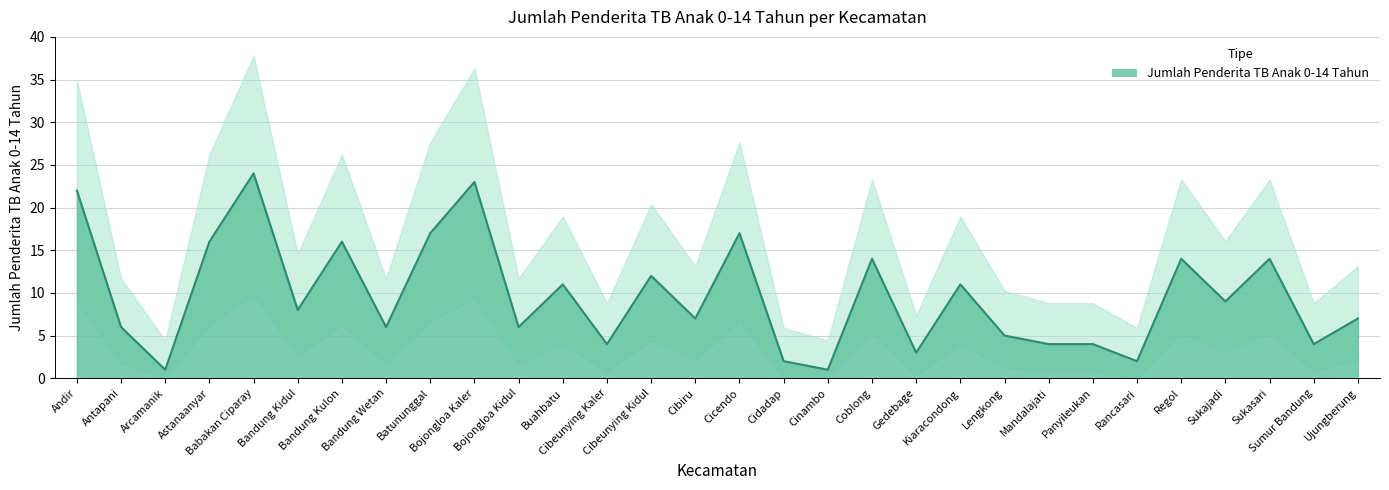

What is the label of the 5th point from the left?

Babakan Ciparay